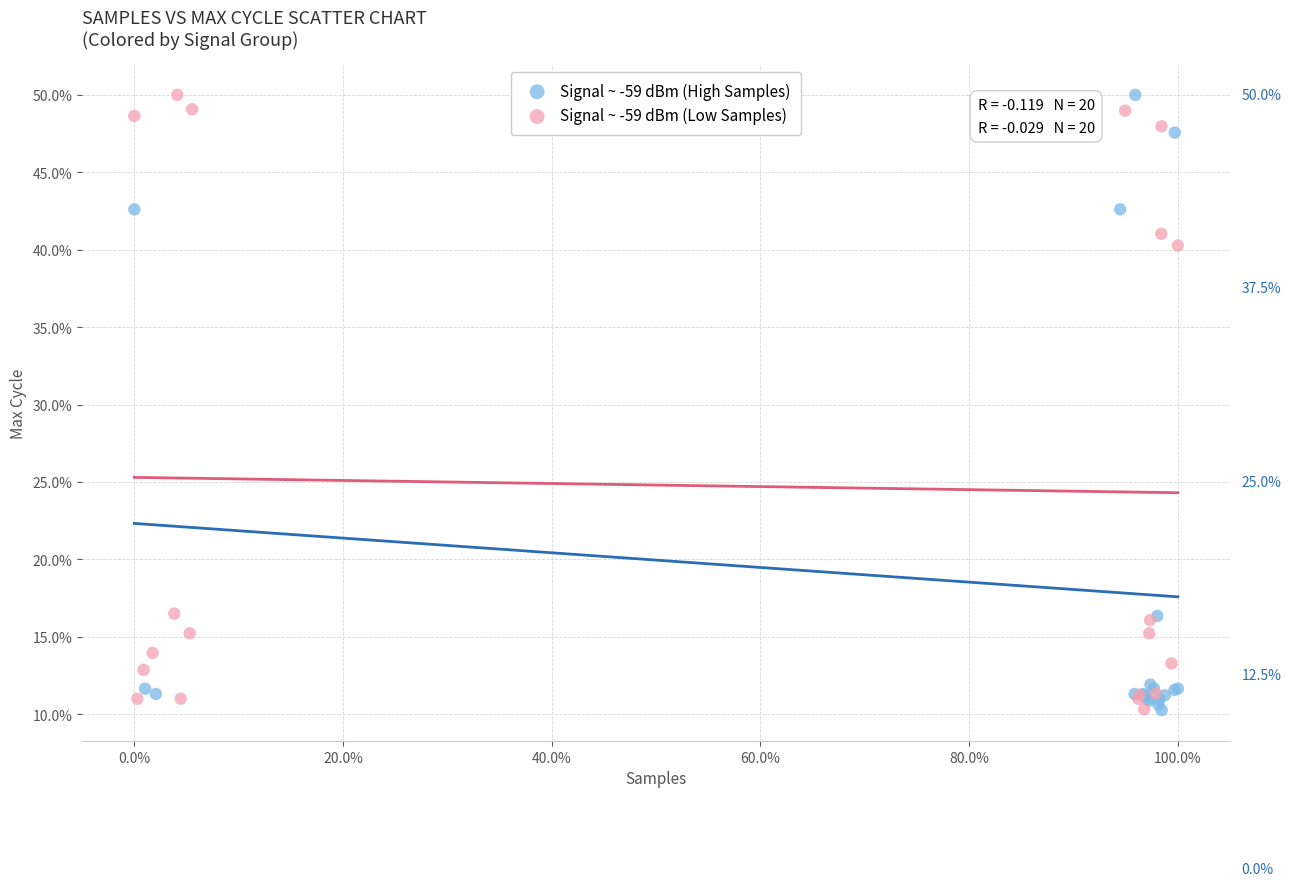

What are all the series names shown in the legend?

Signal ~ -59 dBm (High Samples), Signal ~ -59 dBm (Low Samples)